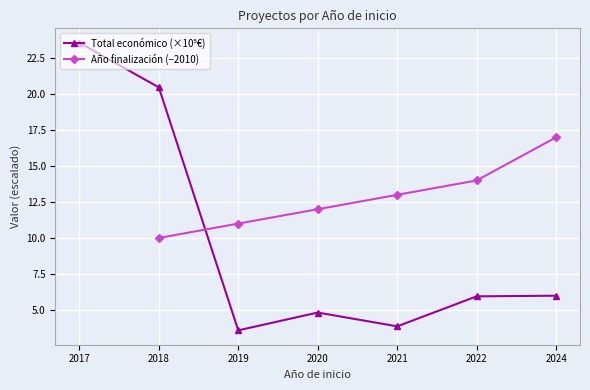

What is the difference between the maximum and second lowest values in the Total económico (×10⁵€) series?

19.7